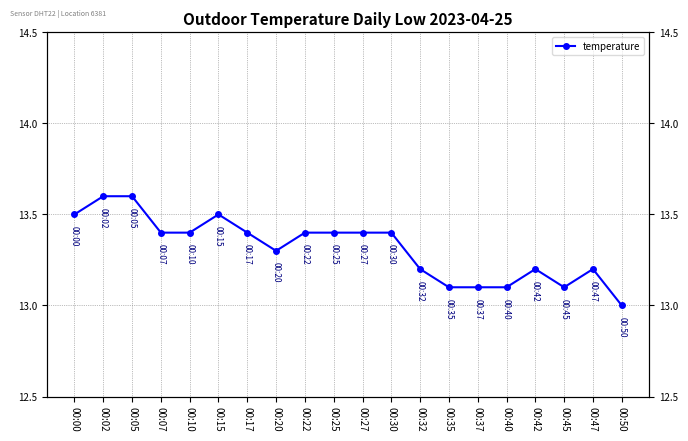

What is the difference between the second highest and second lowest values?

0.5